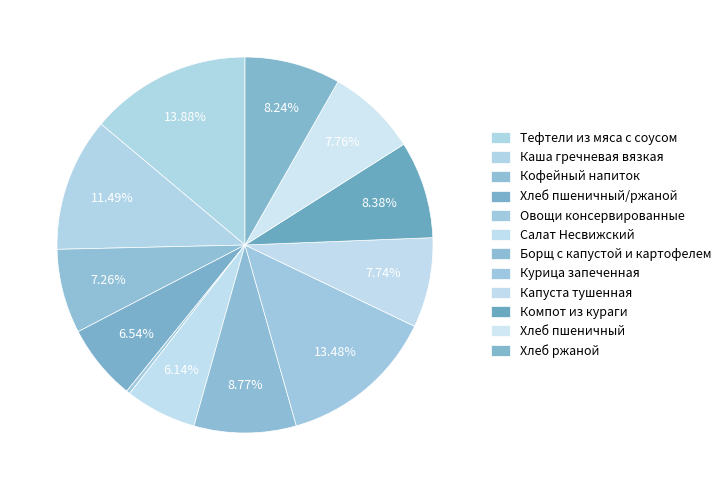

How many slices are in this pie chart?

12